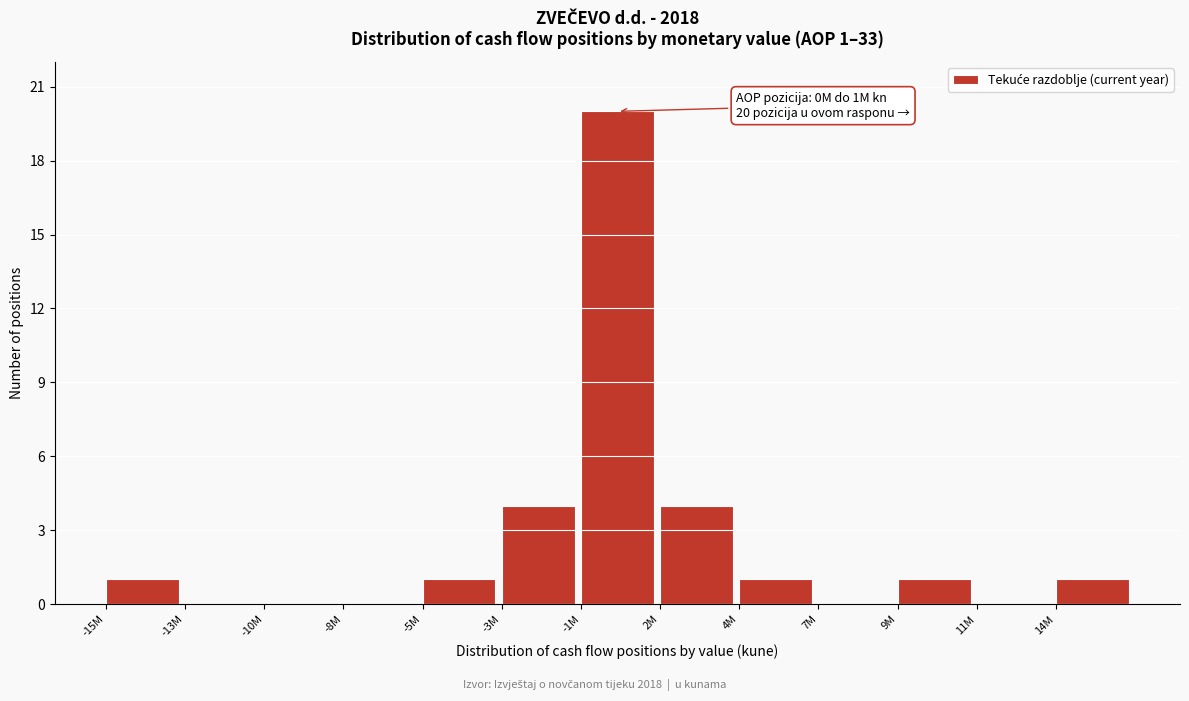

Reading left to right, extract all data points from this chart.

-15M=1	-13M=0	-10M=0	-8M=0	-5M=1	-3M=4	-1M=20	2M=4	4M=1	7M=0	9M=1	11M=0	14M=1